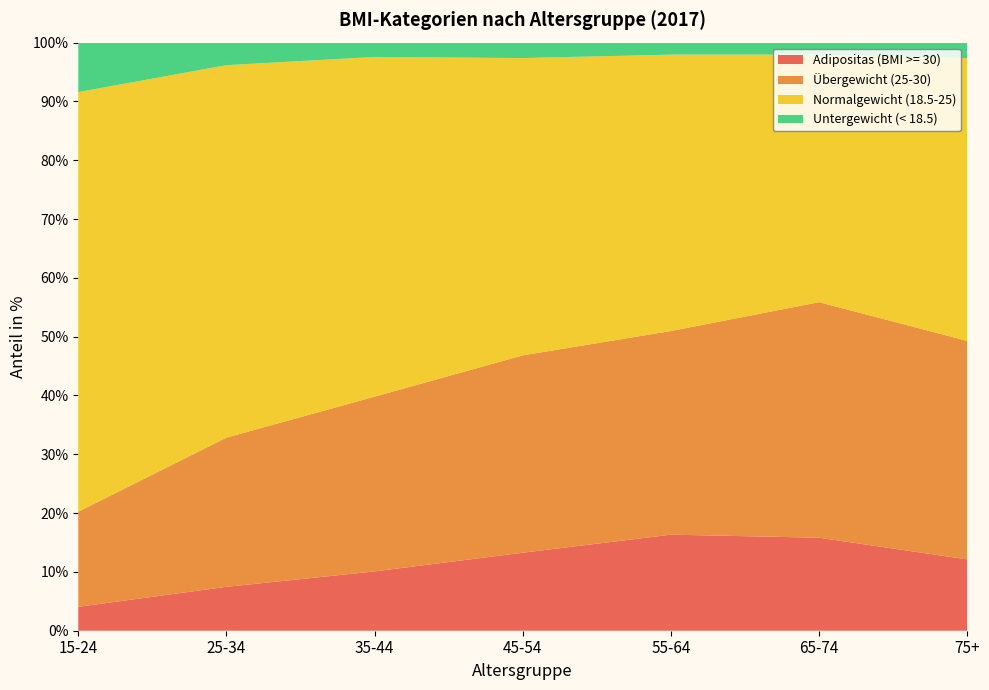

Reading left to right, list all the values displayed in this chart.

Adipositas (BMI >= 30): 15-24=4.1	25-34=7.5	35-44=10.1	45-54=13.3	55-64=16.3	65-74=15.8	75+=12.1
Übergewicht (25-30): 15-24=16.2	25-34=25.4	35-44=29.7	45-54=33.6	55-64=34.6	65-74=40.1	75+=37.2
Normalgewicht (18.5-25): 15-24=71.3	25-34=63.3	35-44=57.8	45-54=50.6	55-64=47.0	65-74=42.1	75+=48.1
Untergewicht (< 18.5): 15-24=8.4	25-34=3.8	35-44=2.4	45-54=2.6	55-64=2.0	65-74=2.0	75+=2.6